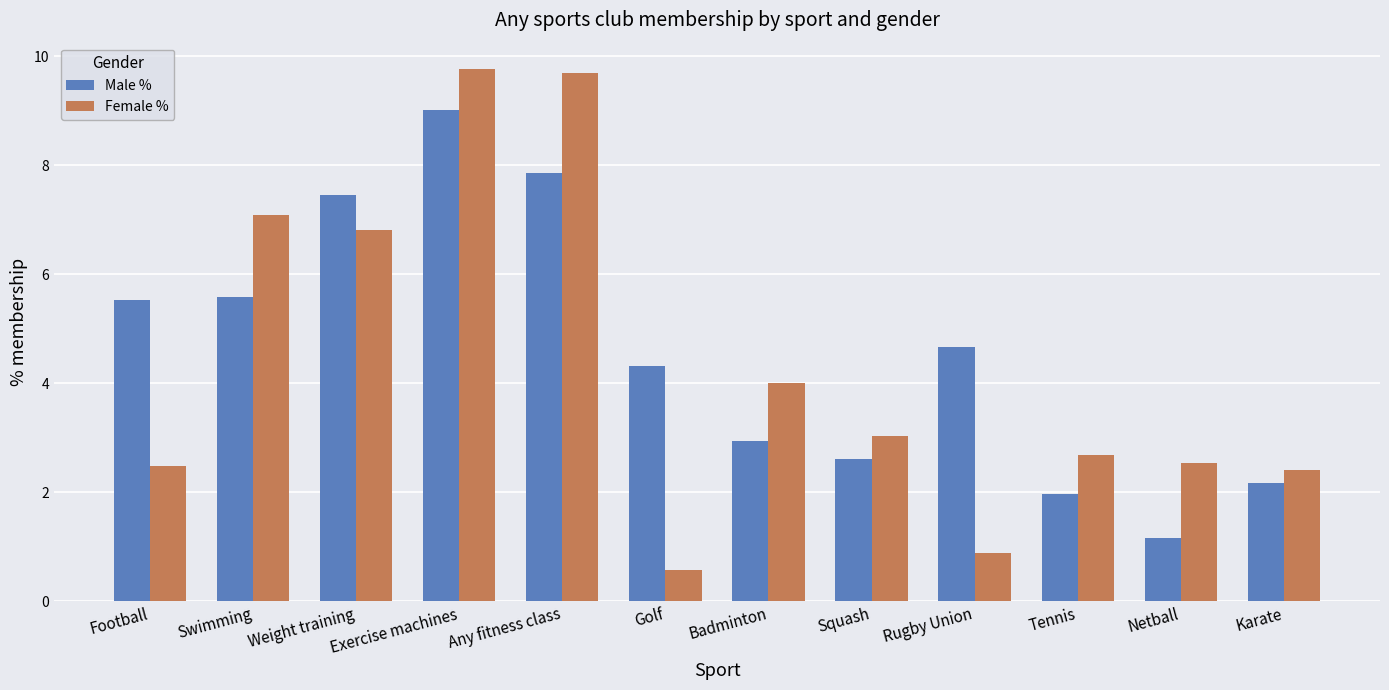

What is the minimum value shown in the chart?

0.6